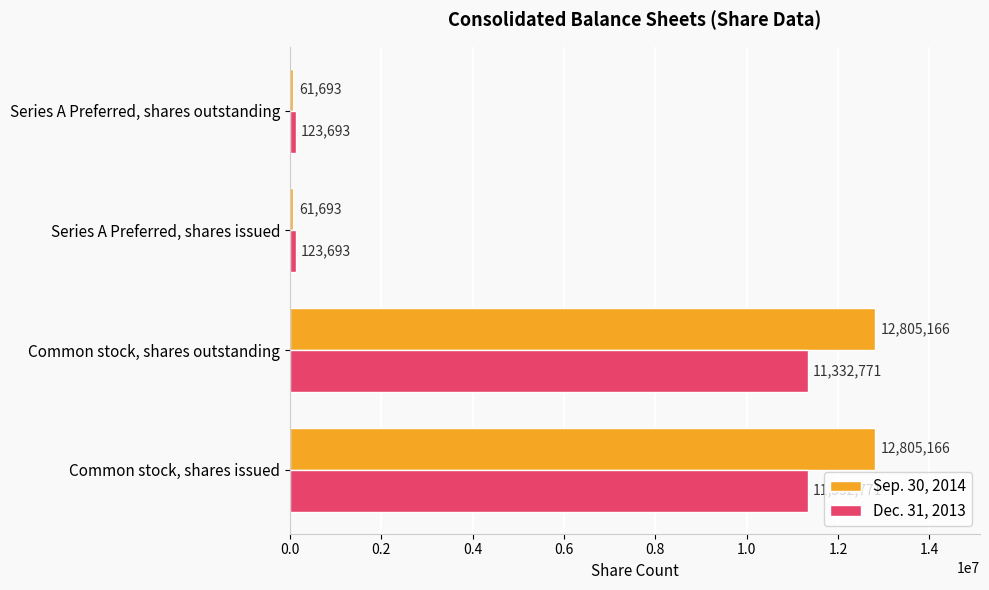

What is the total value across all series at Common stock, shares outstanding?

24137937